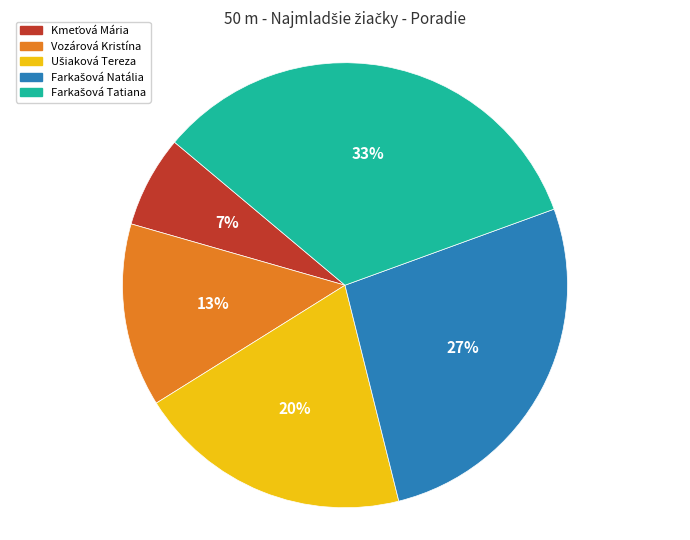

The Vozárová Kristína slice represents 13% of the pie. True or false?

True